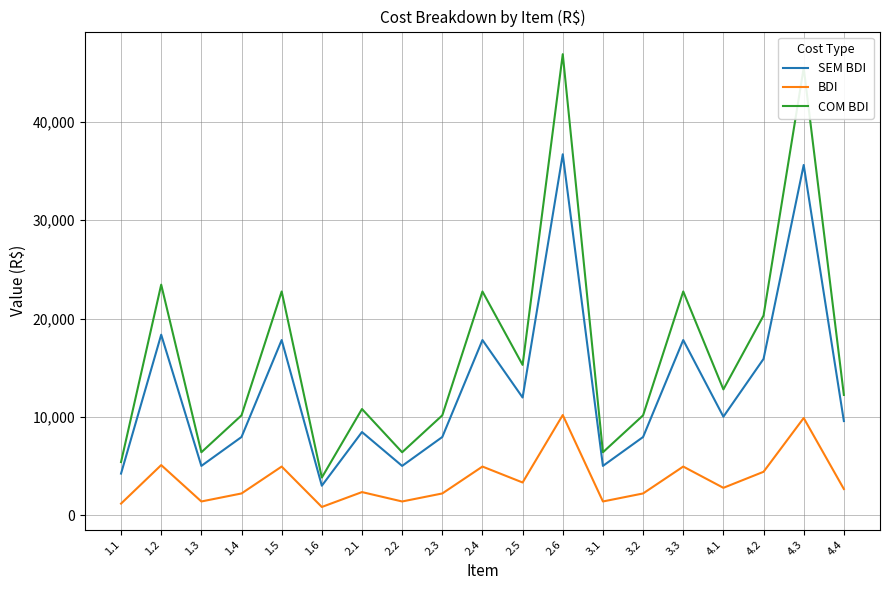

List the series in order of their overall mean, highest first.

COM BDI, SEM BDI, BDI